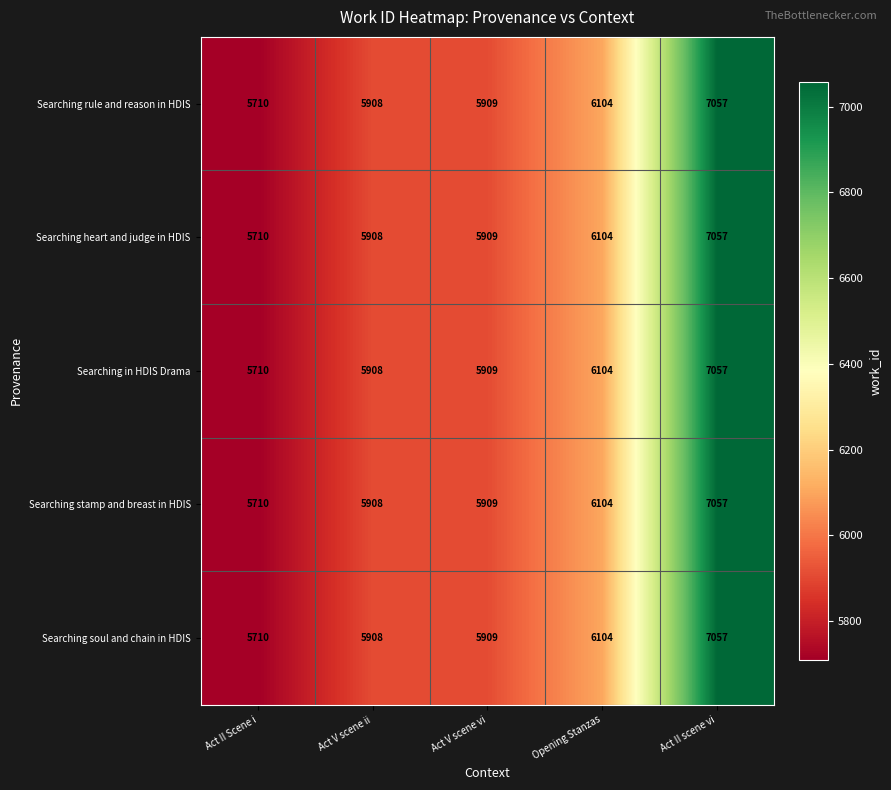

What is the average value of the Searching soul and chain in HDIS series?

6138